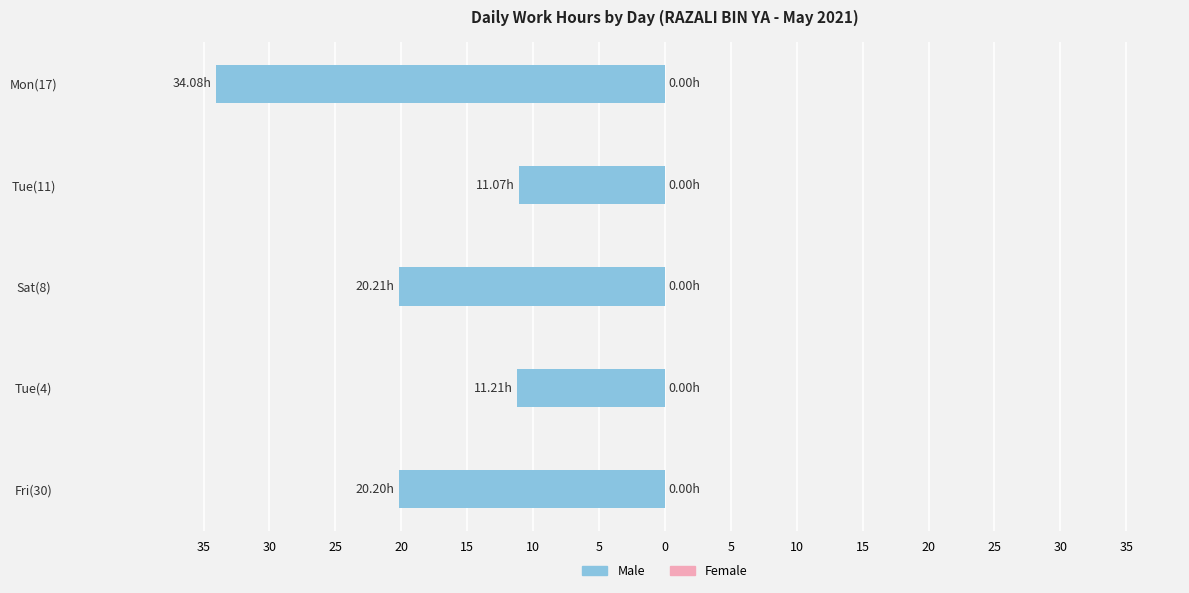

Does the chart contain any negative values?

Yes